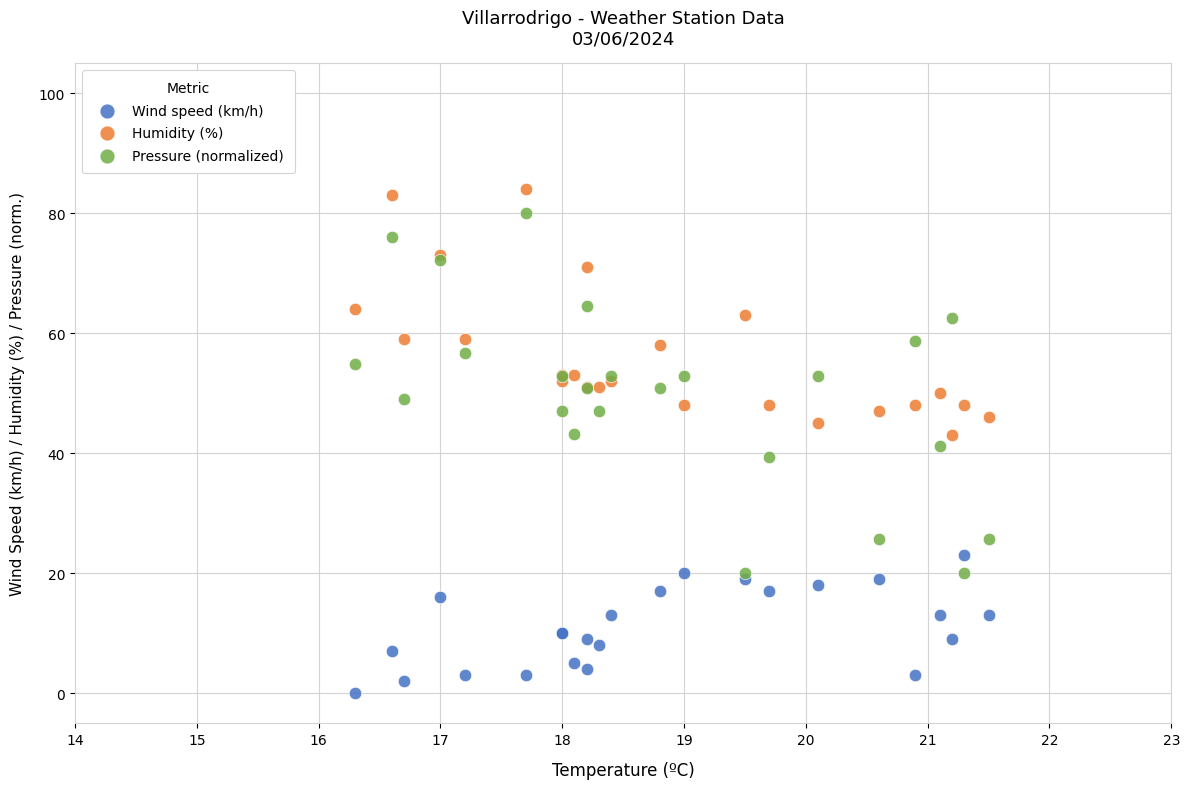

What is the X range (max minus min) for the scatter plot?

5.2